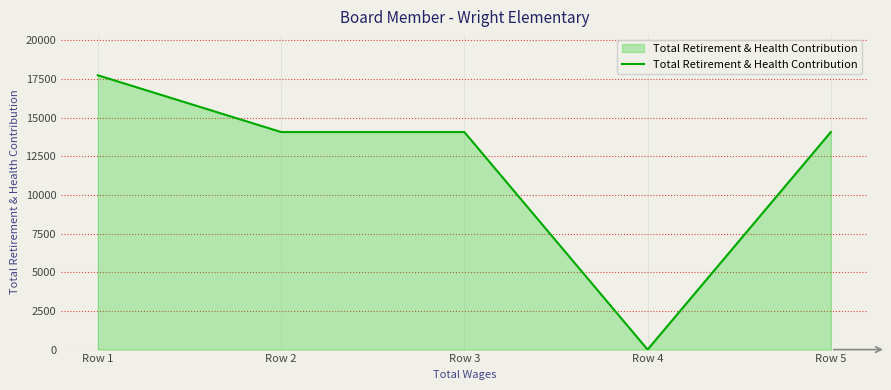

What is the change in value from Row 3 to Row 4?

-14076